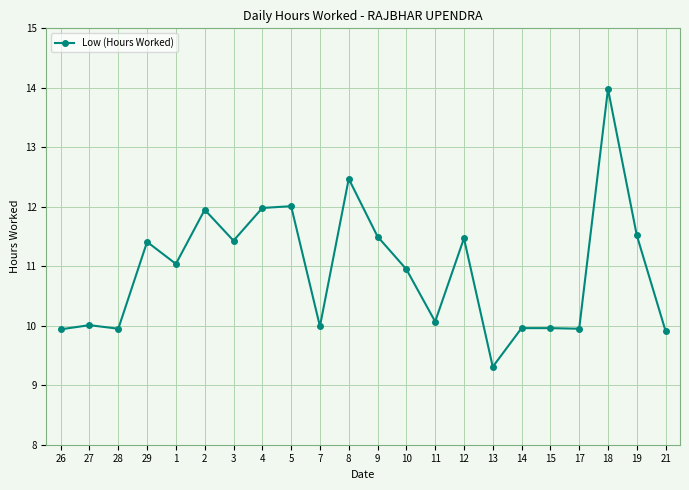

Between 19 and 27, which is larger?

19